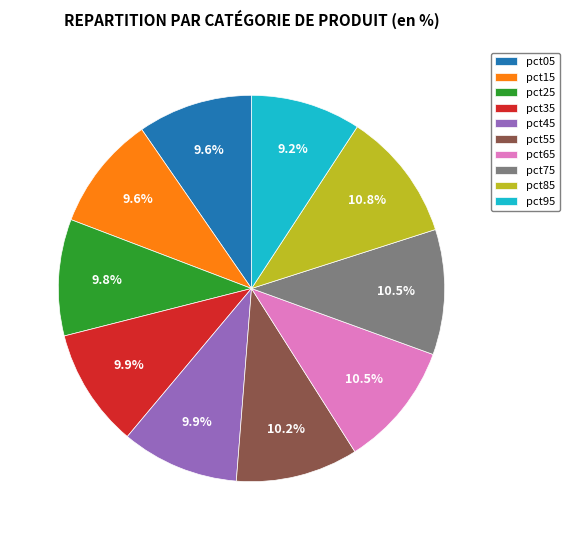

What portion of the pie excludes pct55?

89.8%